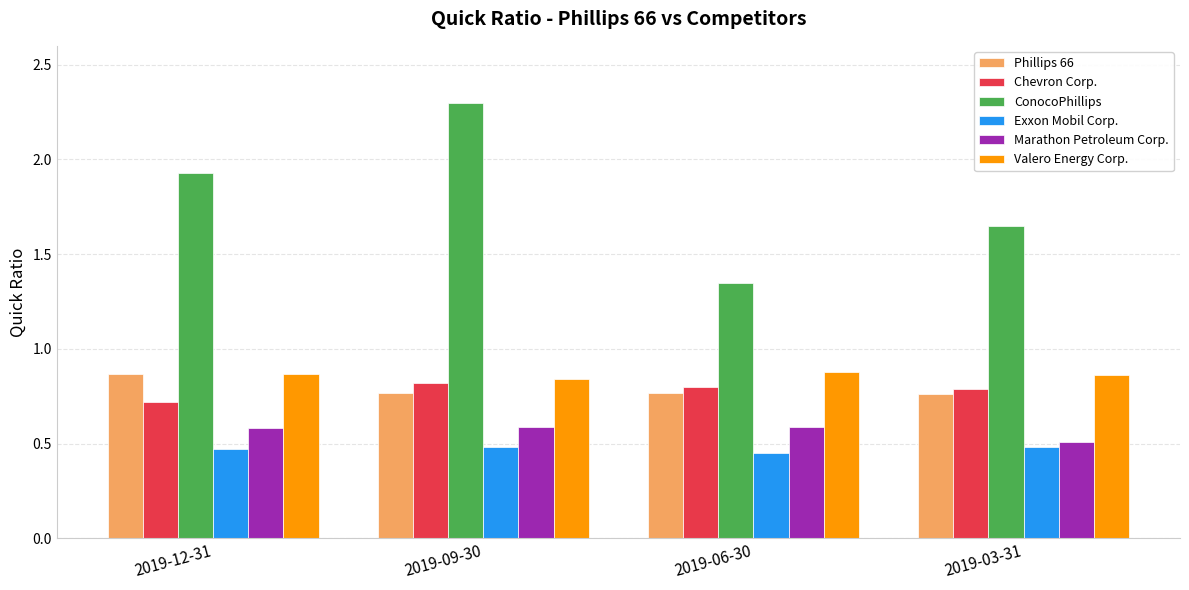

How many series are shown in this chart?

6